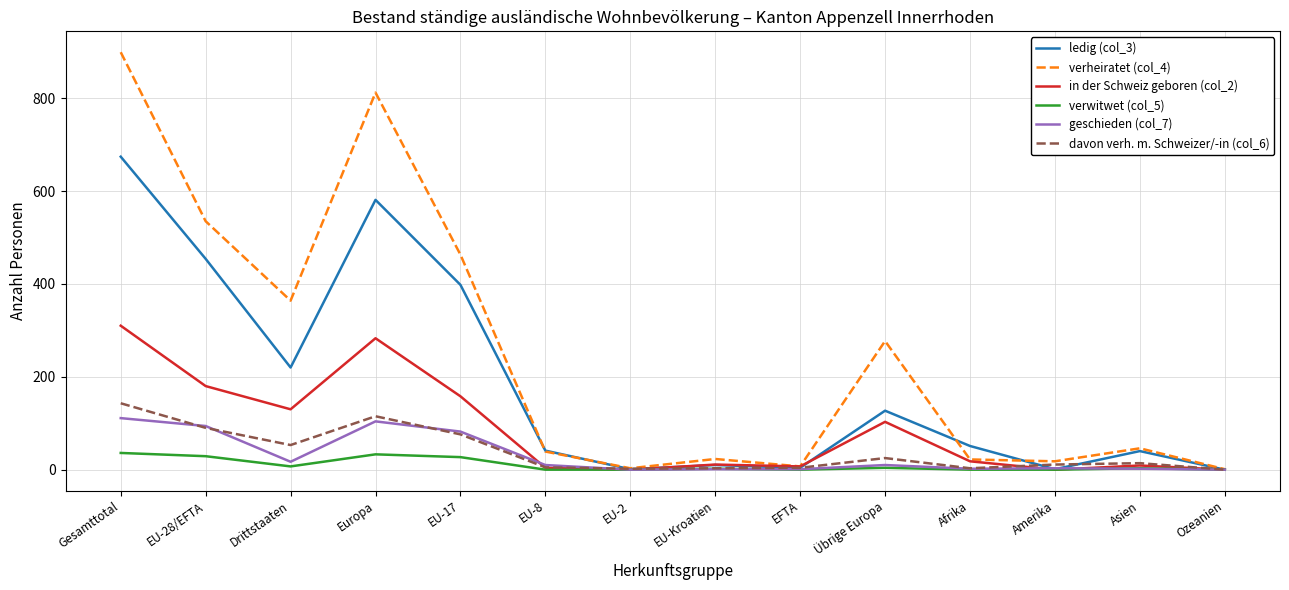

Is it true that verheiratet (col_4) equals 279 at Gesamttotal?

False